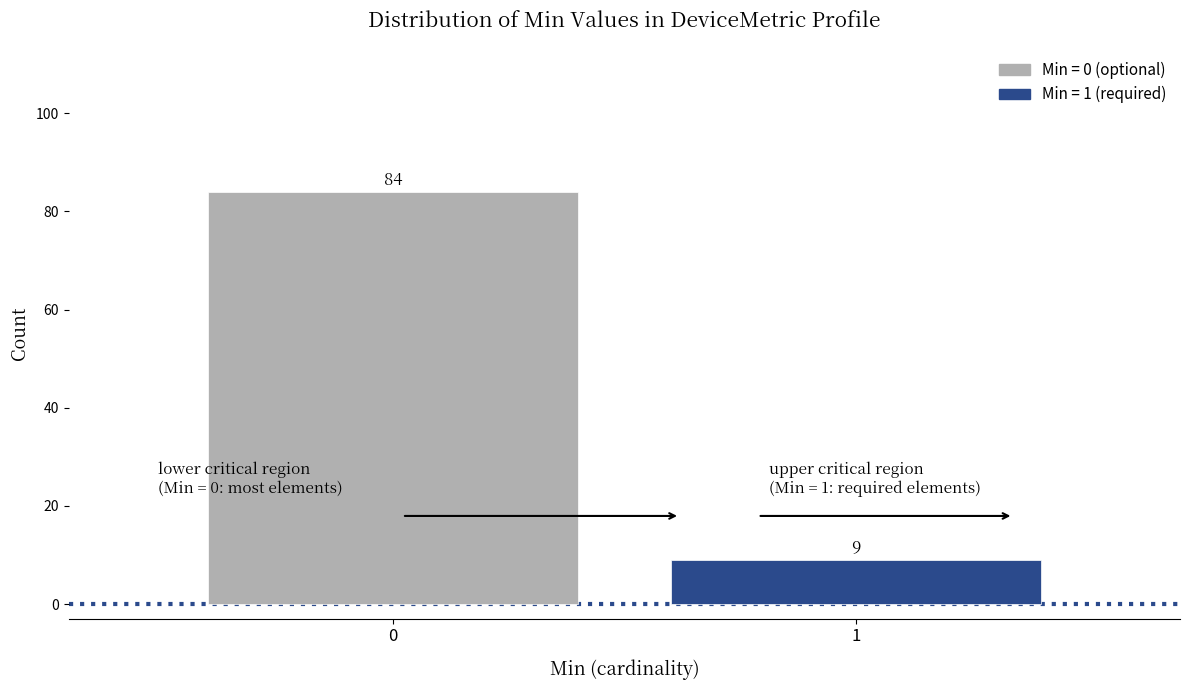

Reading left to right, transcribe all the data shown in this chart.

0=84	1=9